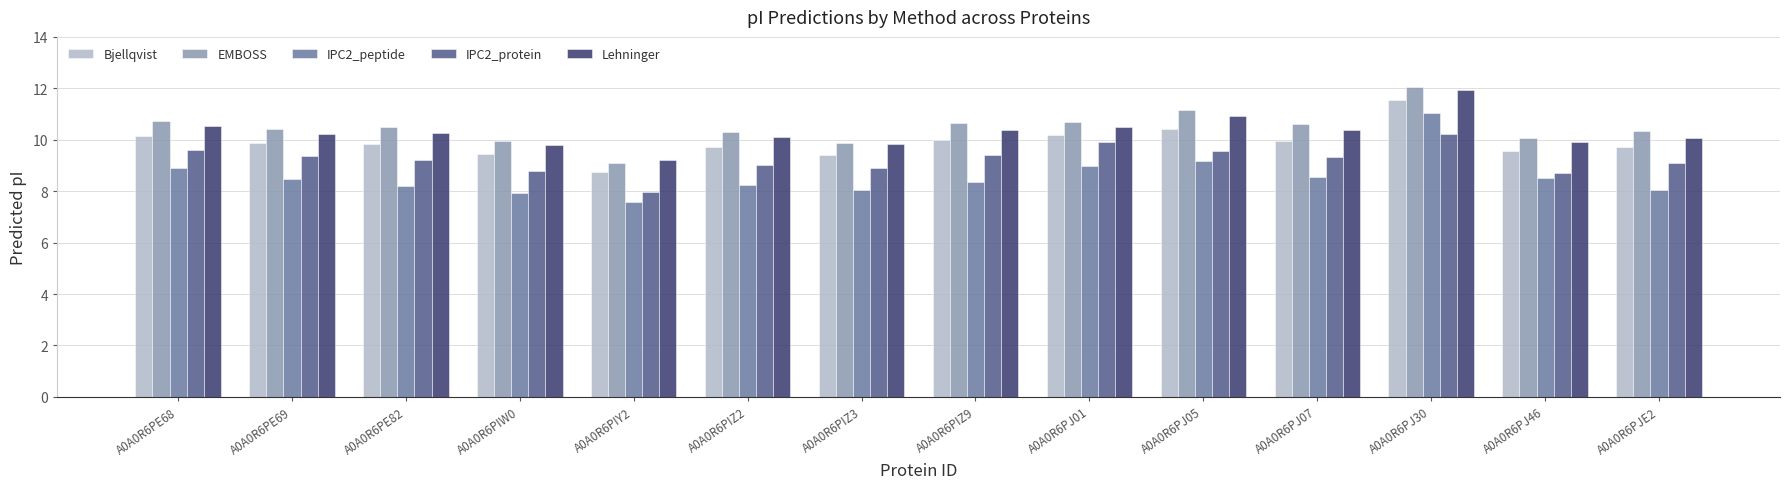

What is the label of the 4th bar from the left?

A0A0R6PIW0